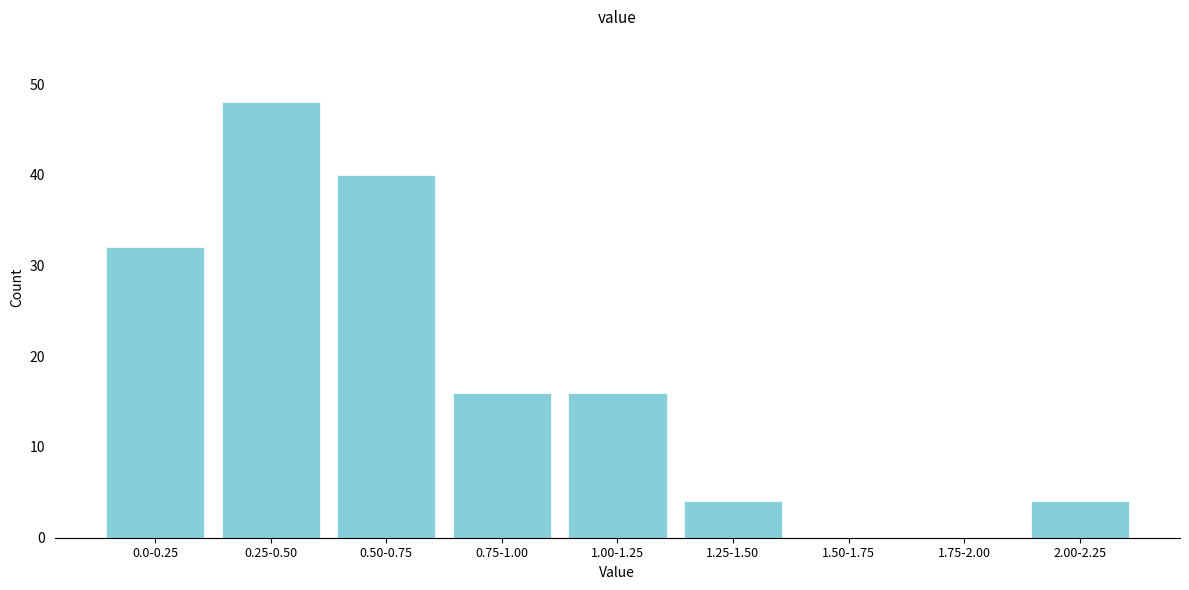

Reading left to right, transcribe all the data shown in this chart.

0.0-0.25=32	0.25-0.50=48	0.50-0.75=40	0.75-1.00=16	1.00-1.25=16	1.25-1.50=4	1.50-1.75=0	1.75-2.00=0	2.00-2.25=4